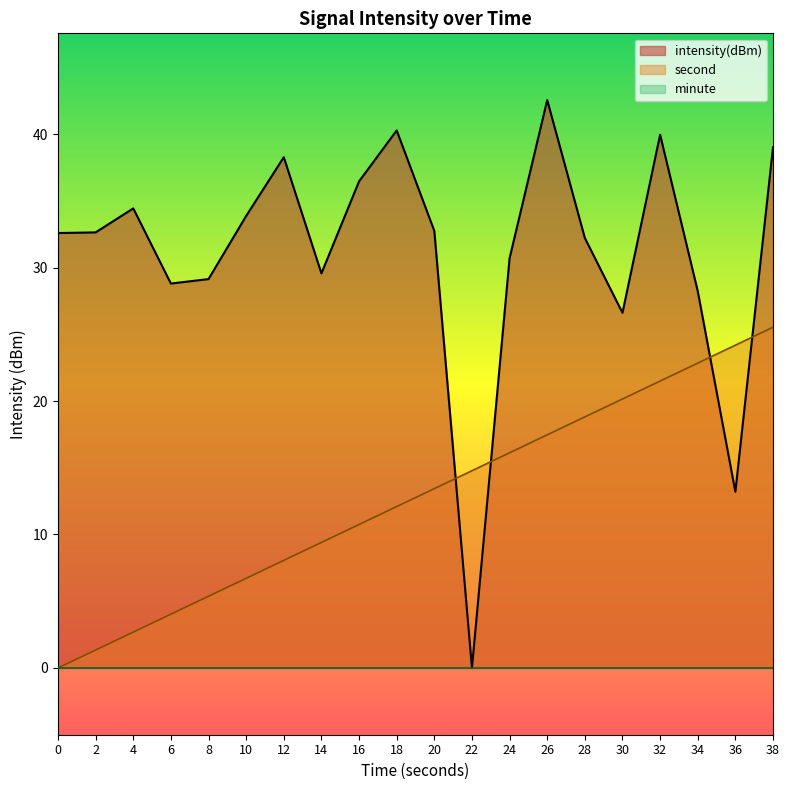

Is it true that second equals 2.7 at 4?

True